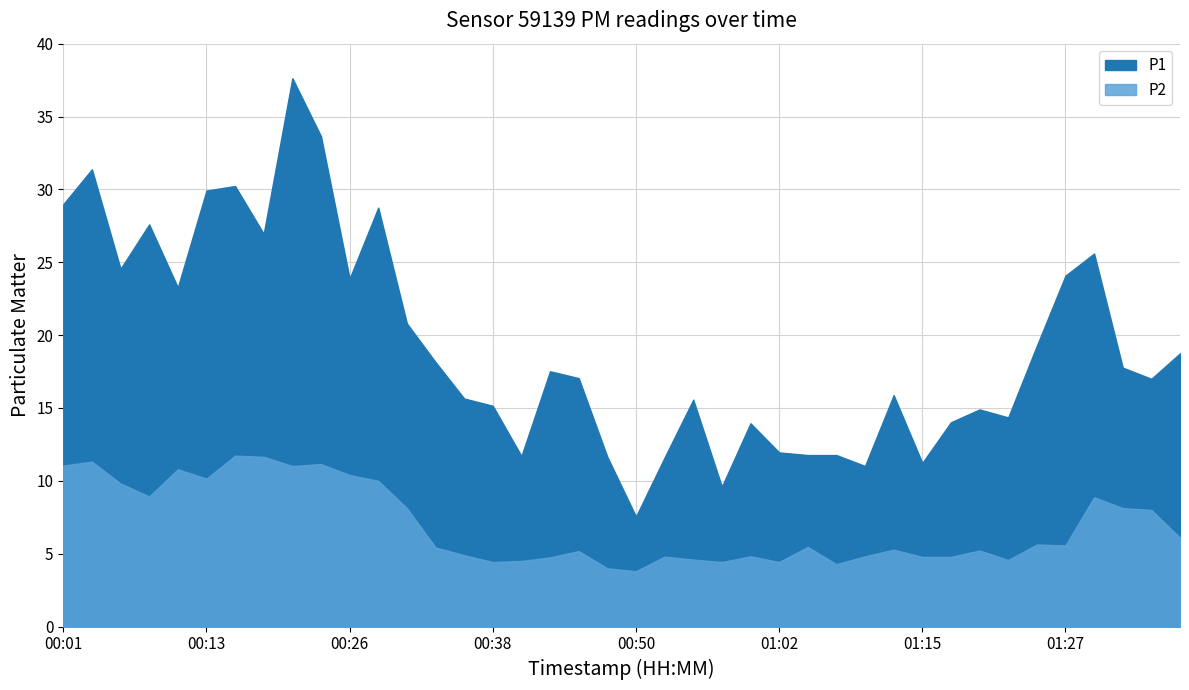

What is the sum of the P2 values at 00:31 and 00:43?

12.9